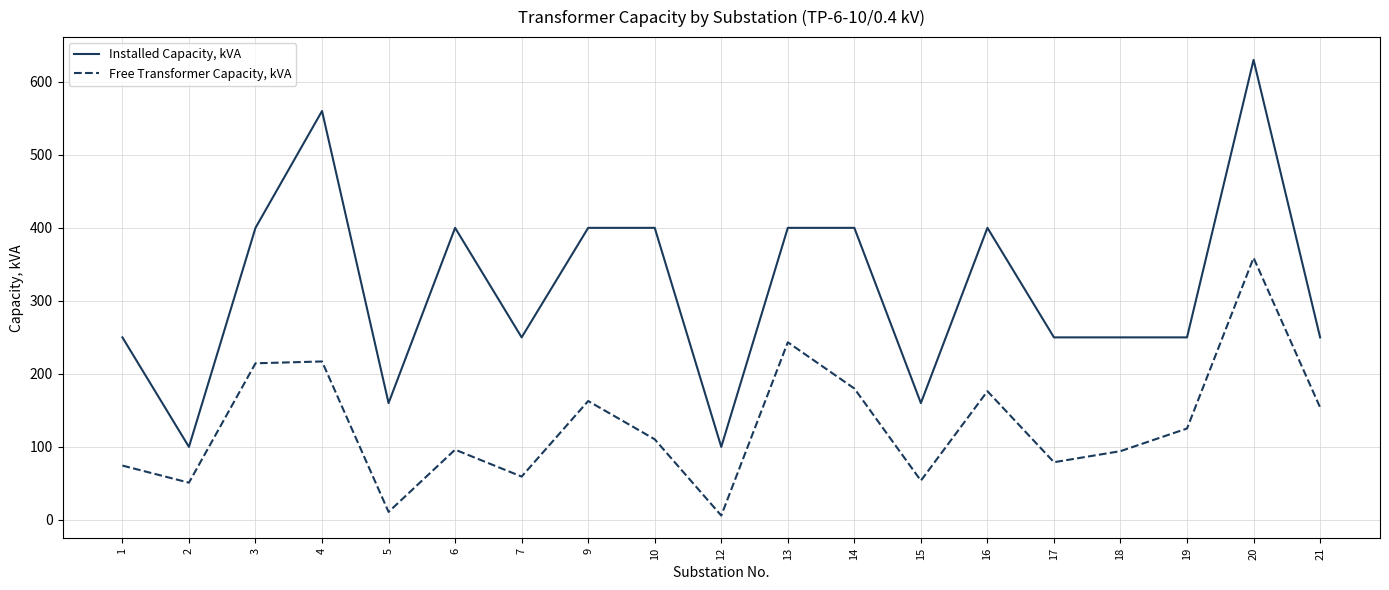

Rank the series at 10 from highest to lowest value.

Installed Capacity, kVA, Free Transformer Capacity, kVA